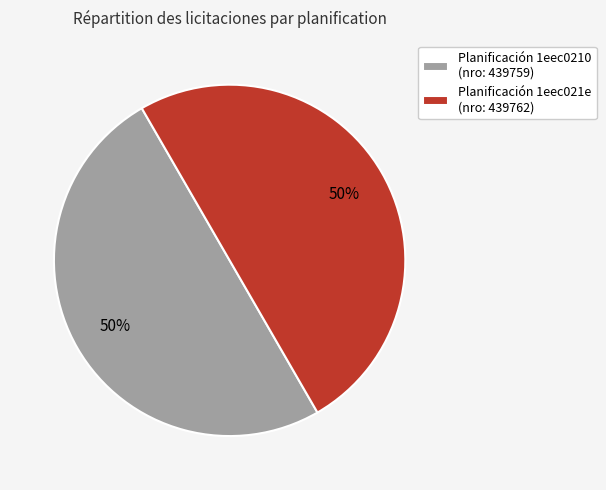

Is the sum of Planificación 1eec021e (nro: 439762) and Planificación 1eec0210 (nro: 439759) greater than half?

Yes